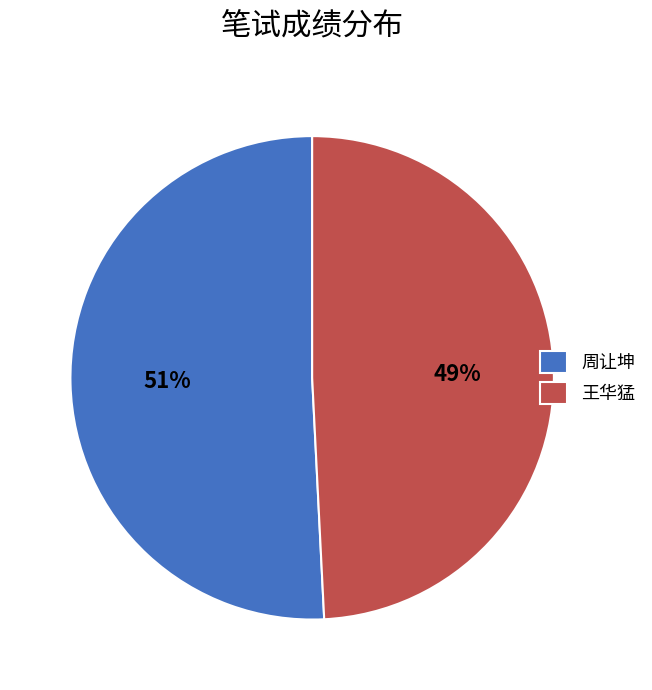

Is it true that 王华猛 is 49% of the pie?

True